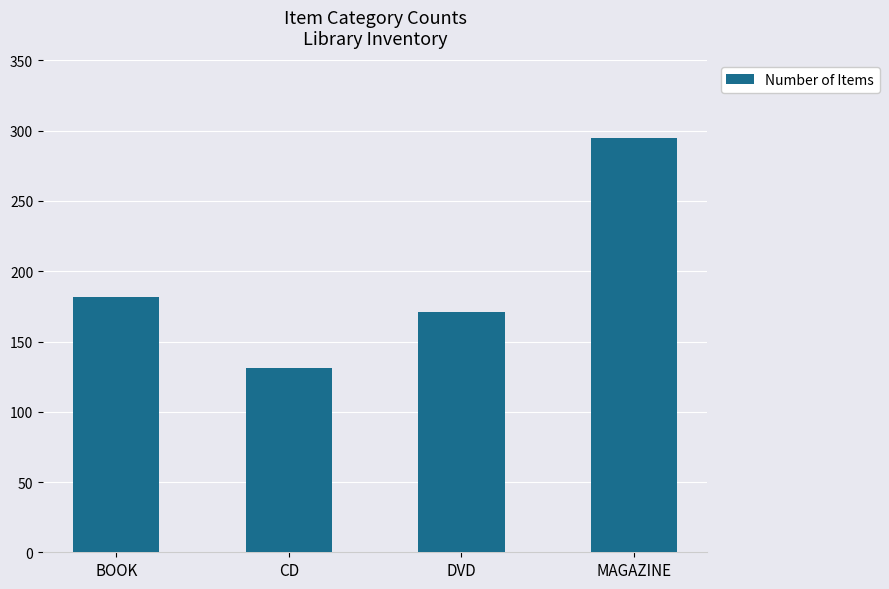

Reading right to left, list all the values displayed in this chart.

MAGAZINE=295	DVD=171	CD=131	BOOK=182